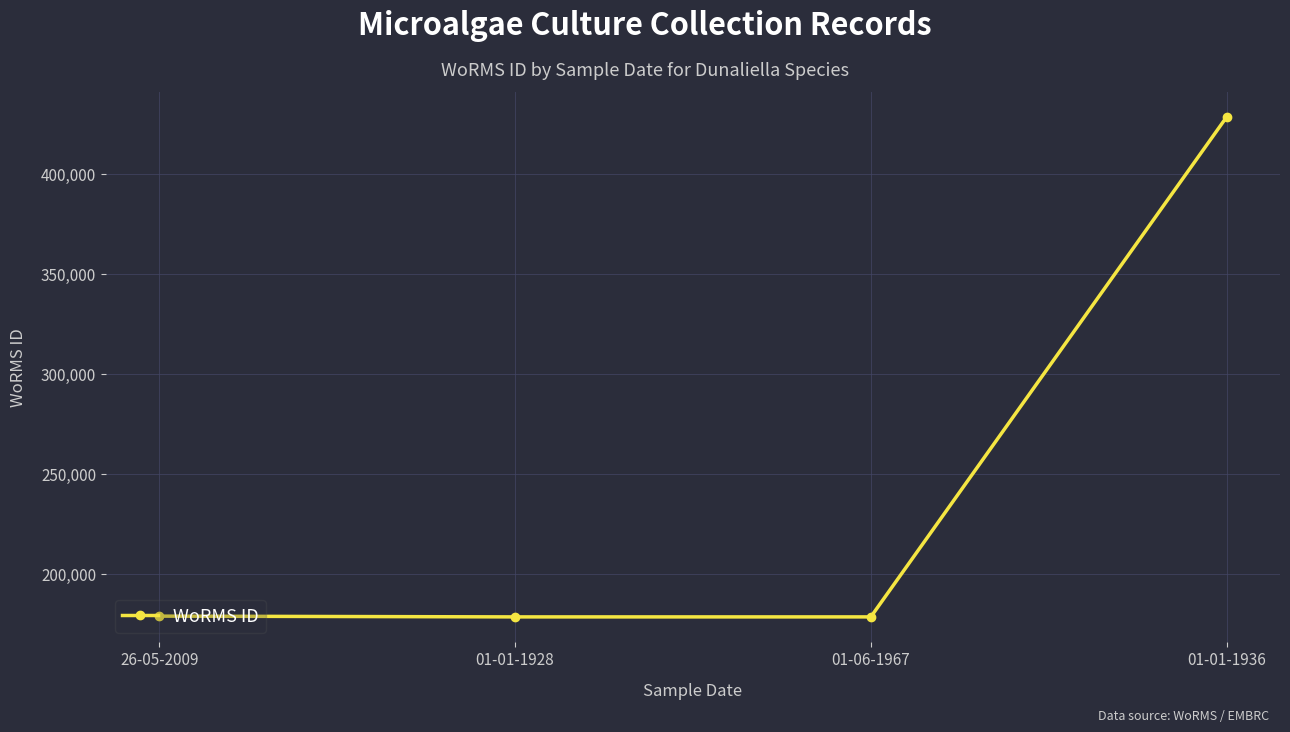

What is the difference between the maximum and minimum values?

250045